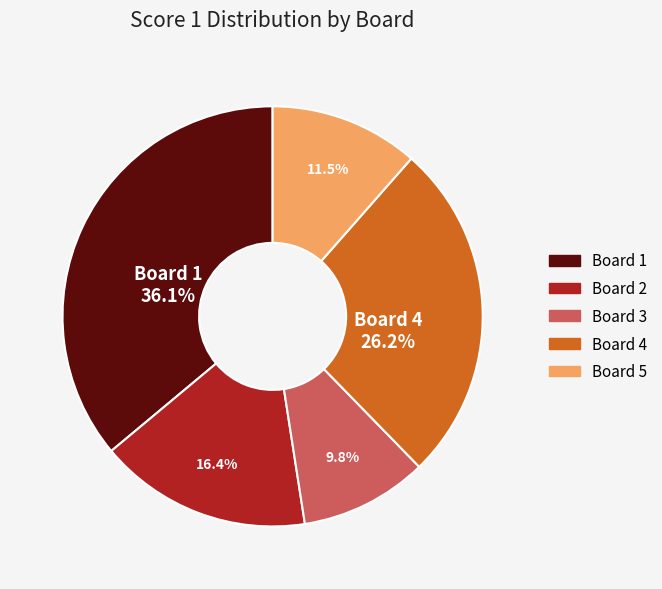

Does any single category account for the majority?

No